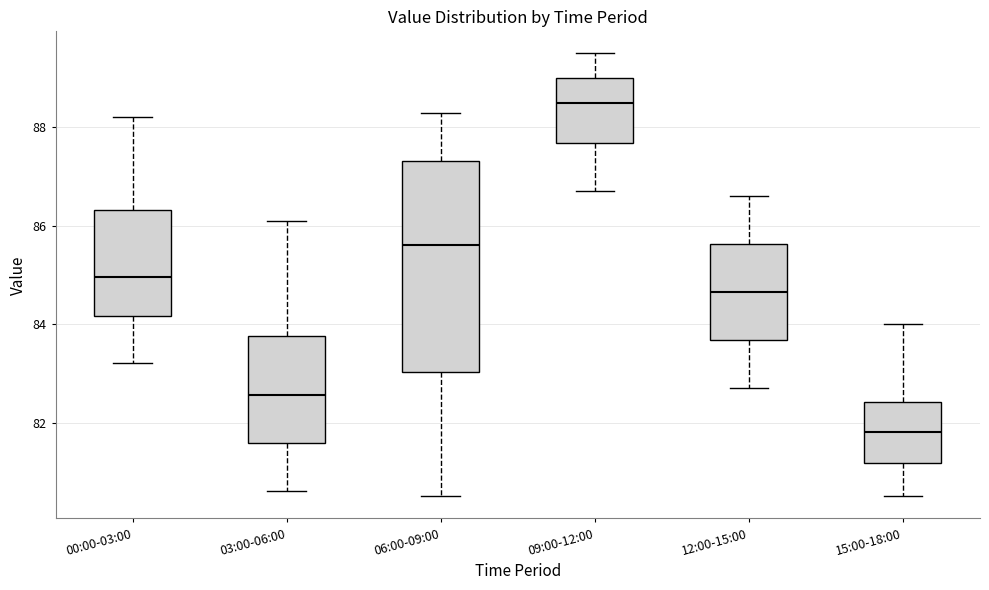

Which box is the tallest, from its lower edge to its upper edge?

06:00-09:00